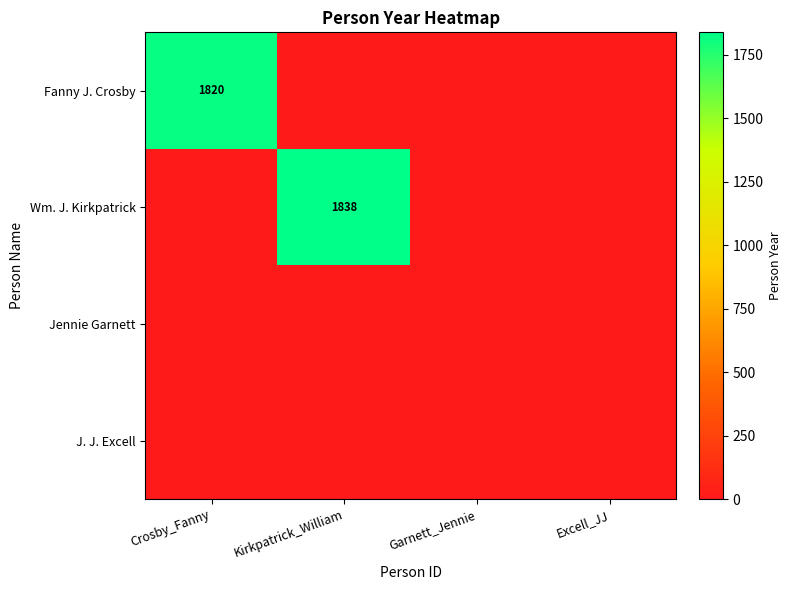

How many series are shown in this chart?

4